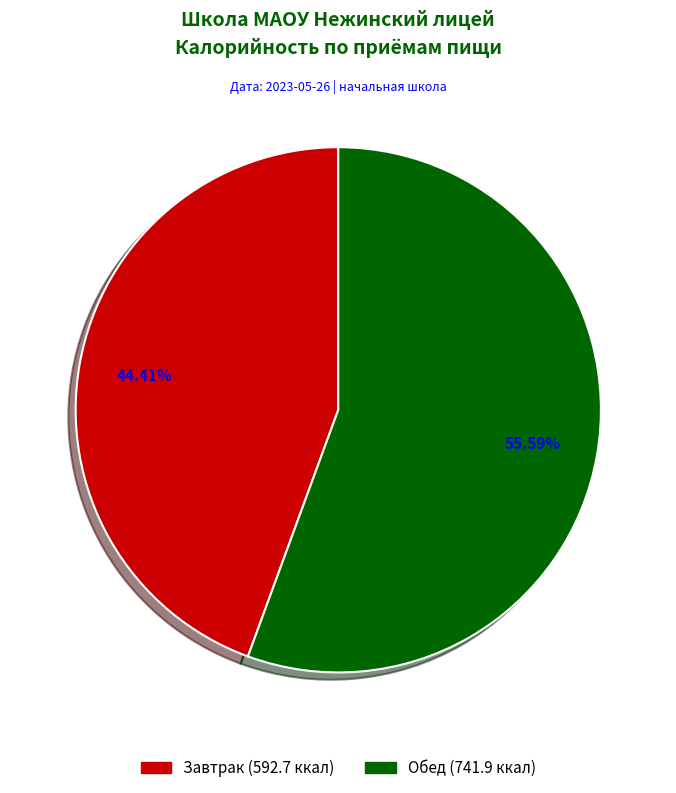

Do Завтрак and Обед together represent more than half of the pie?

Yes